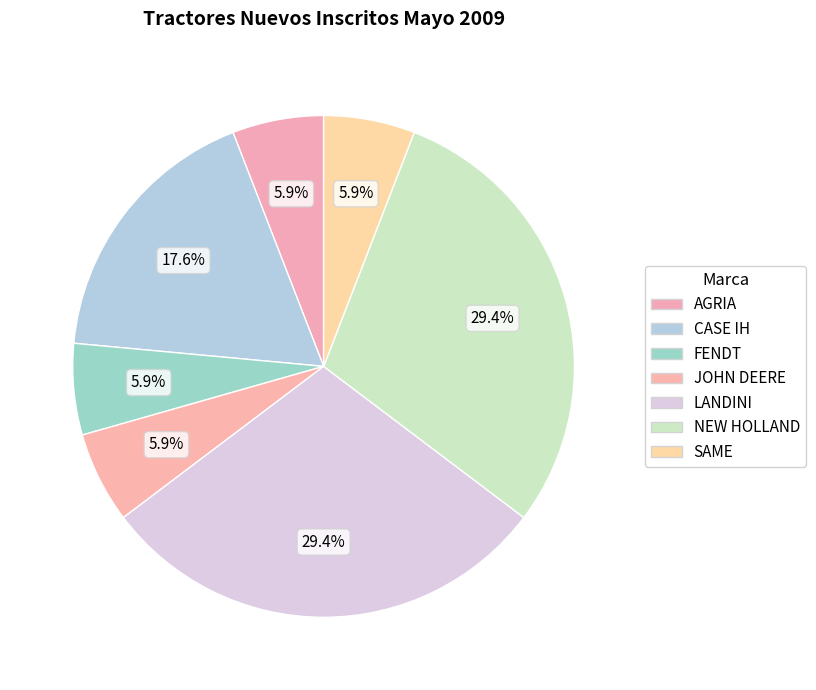

Rank the categories by value from highest to lowest.

LANDINI, NEW HOLLAND, CASE IH, AGRIA, FENDT, JOHN DEERE, SAME